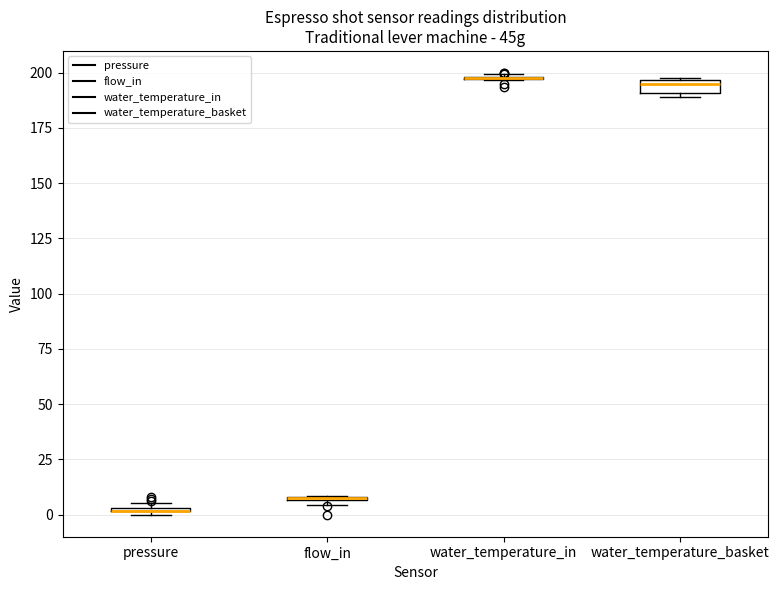

Where is the lower edge of the box for water_temperature_basket on the y-axis? The values are not printed on the chart, so give them approximately, as read against the axis.

190